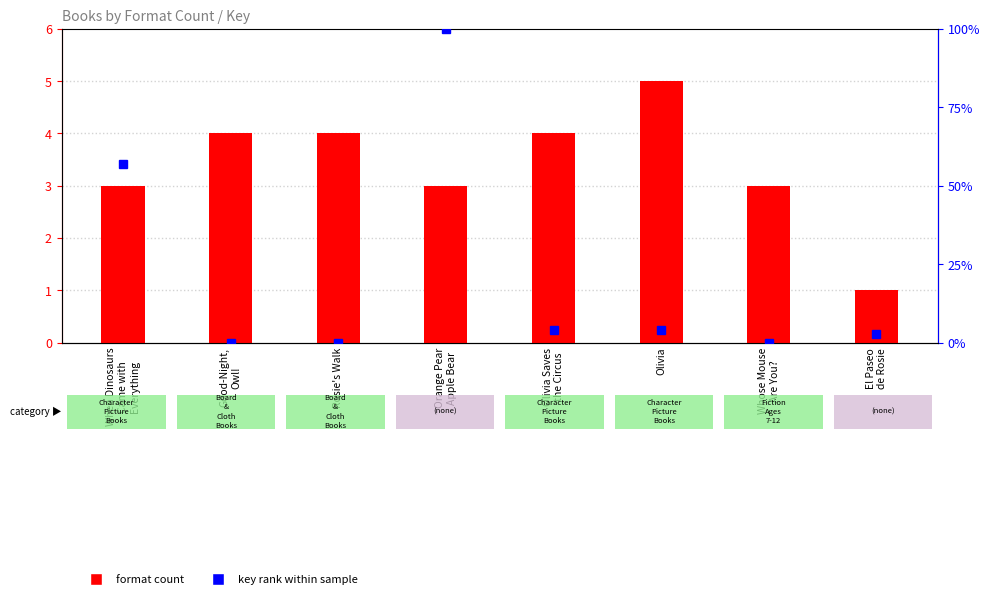

How many positive values does the key rank within sample series have?

5